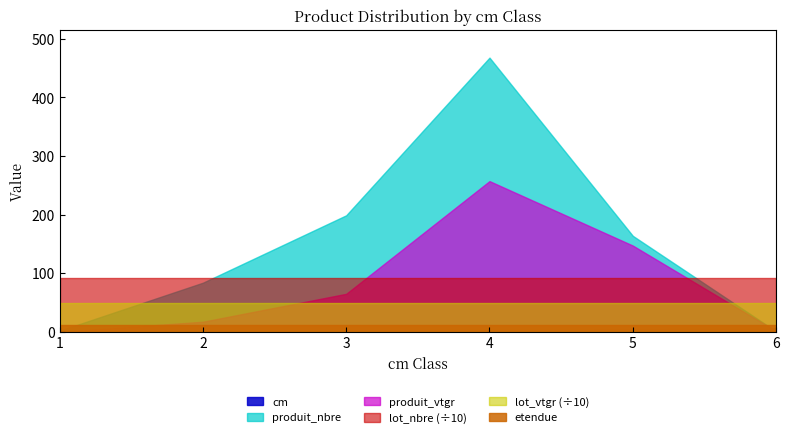

What is the difference between the second highest and minimum values in the produit_vtgr series?

147.3